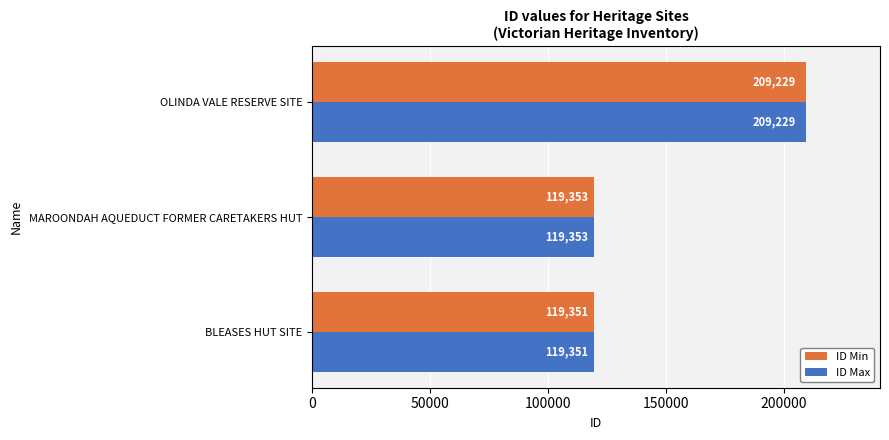

The ID Min series shows 163984 at BLEASES HUT SITE. True or false?

False